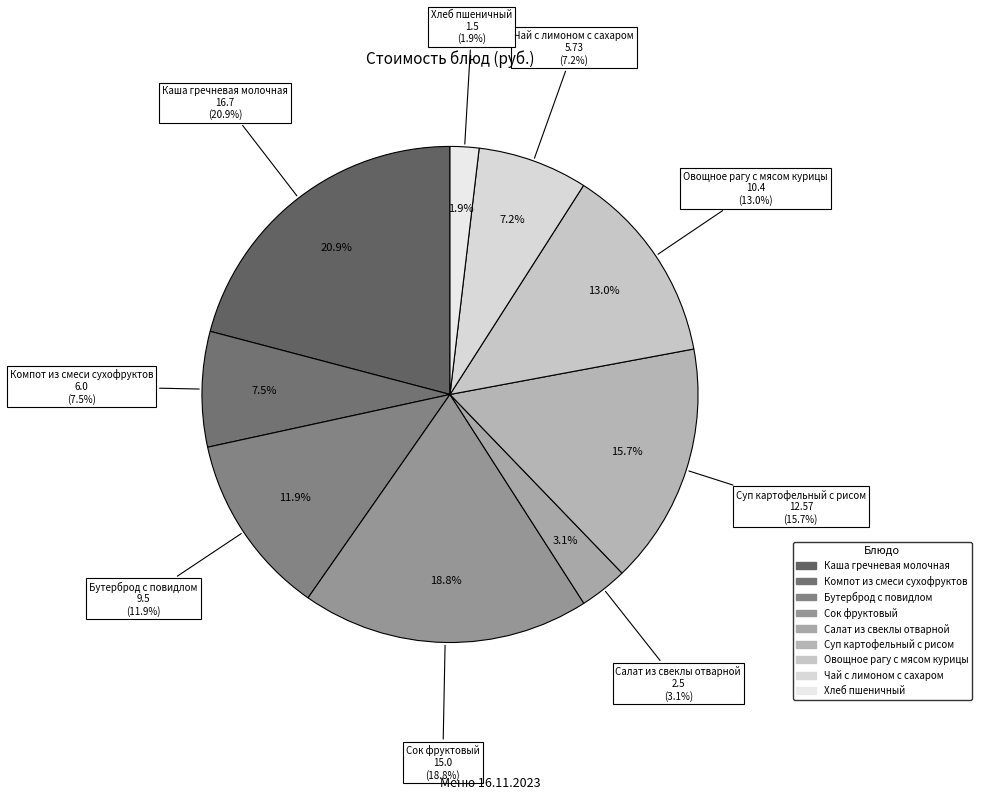

Does Бутерброд с повидлом represent more than half of the total?

No